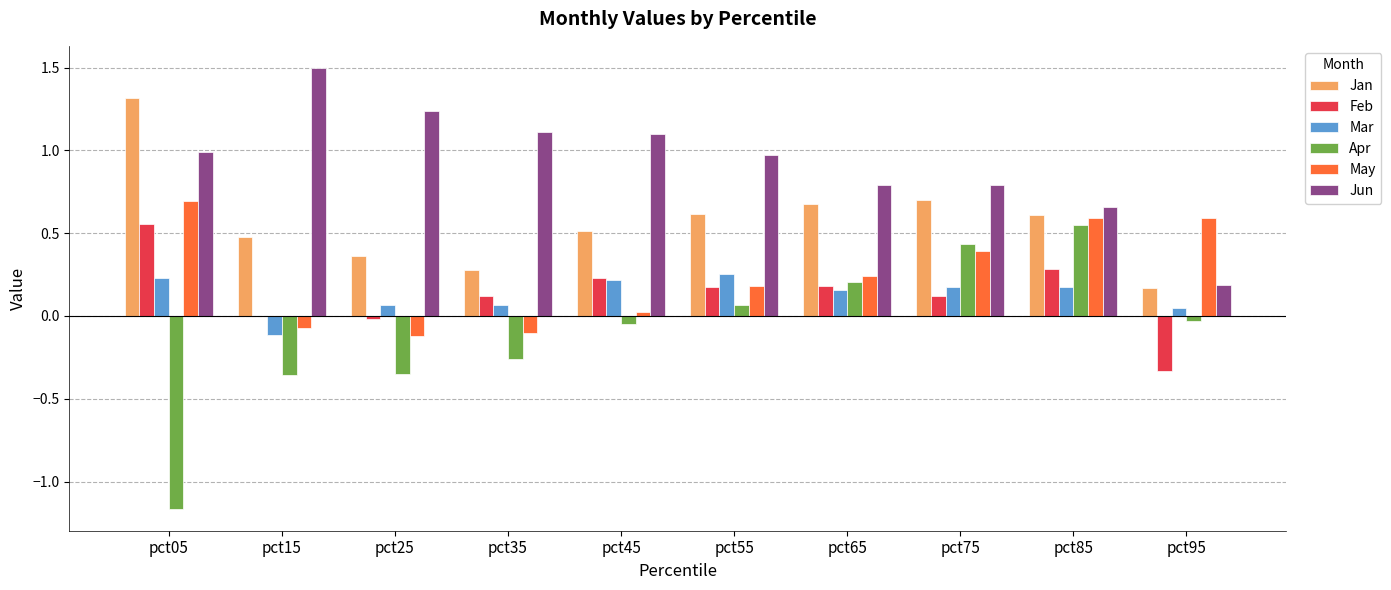

True or false: Jan has a value of 0.5 at pct15.

True